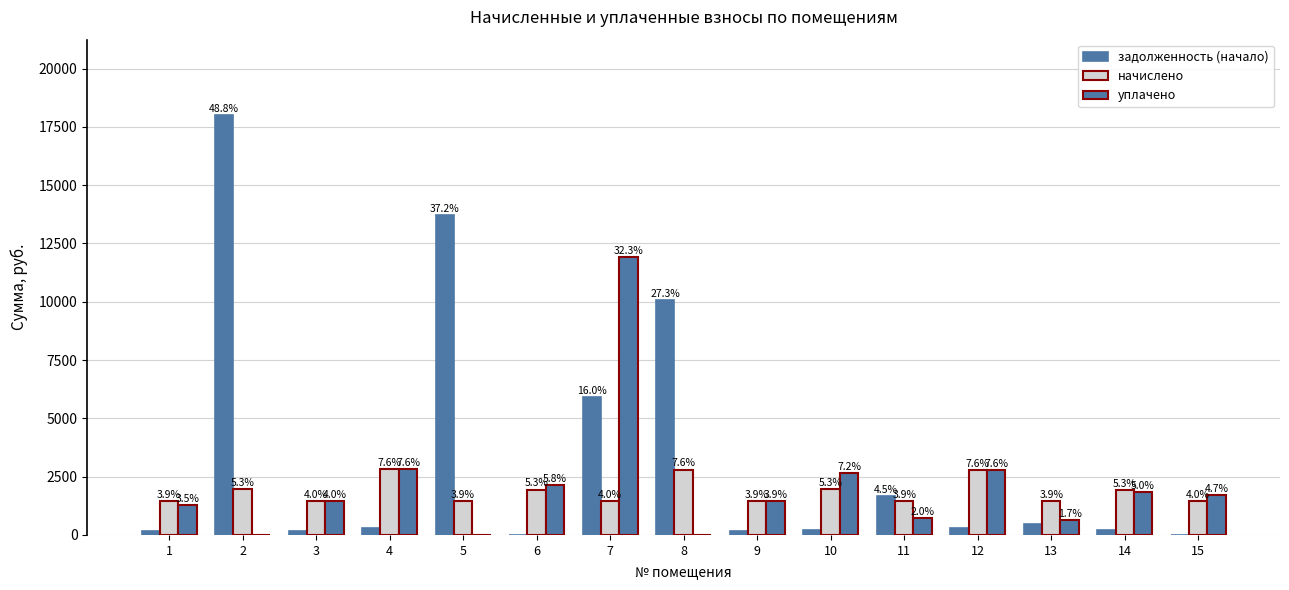

Are the bars horizontal?

No